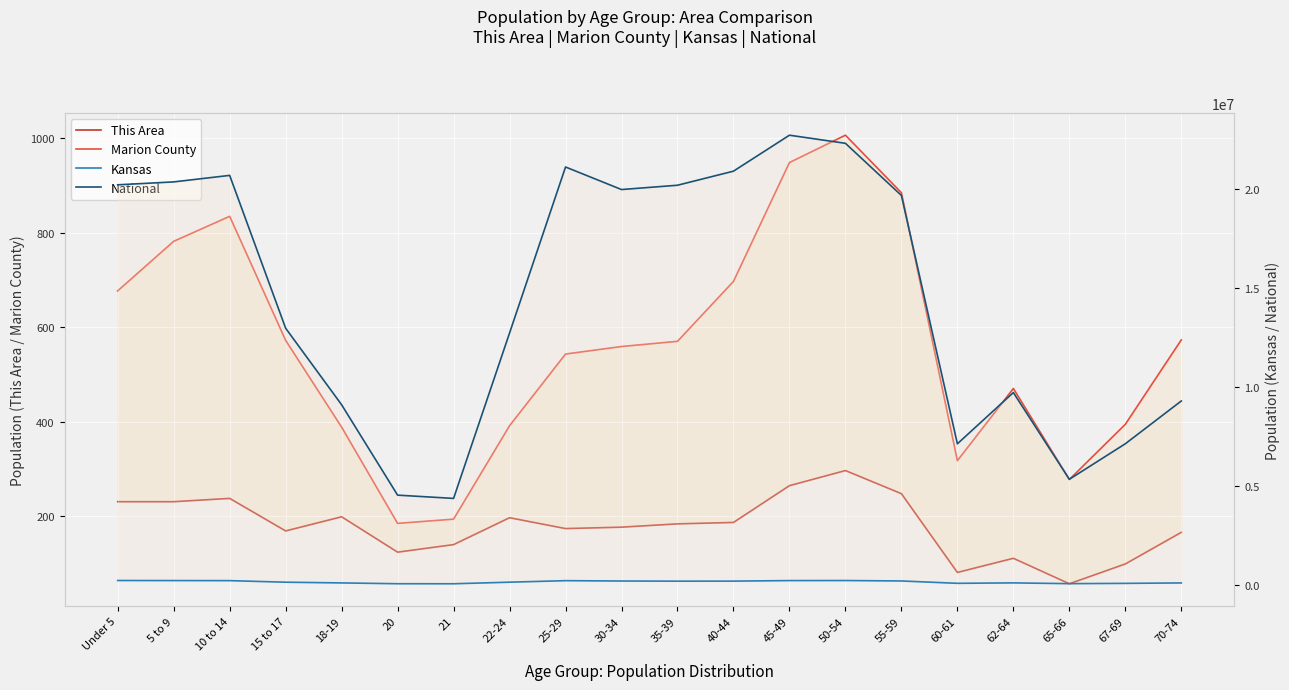

True or false: Marion County has a value of 394 at 67-69.

True